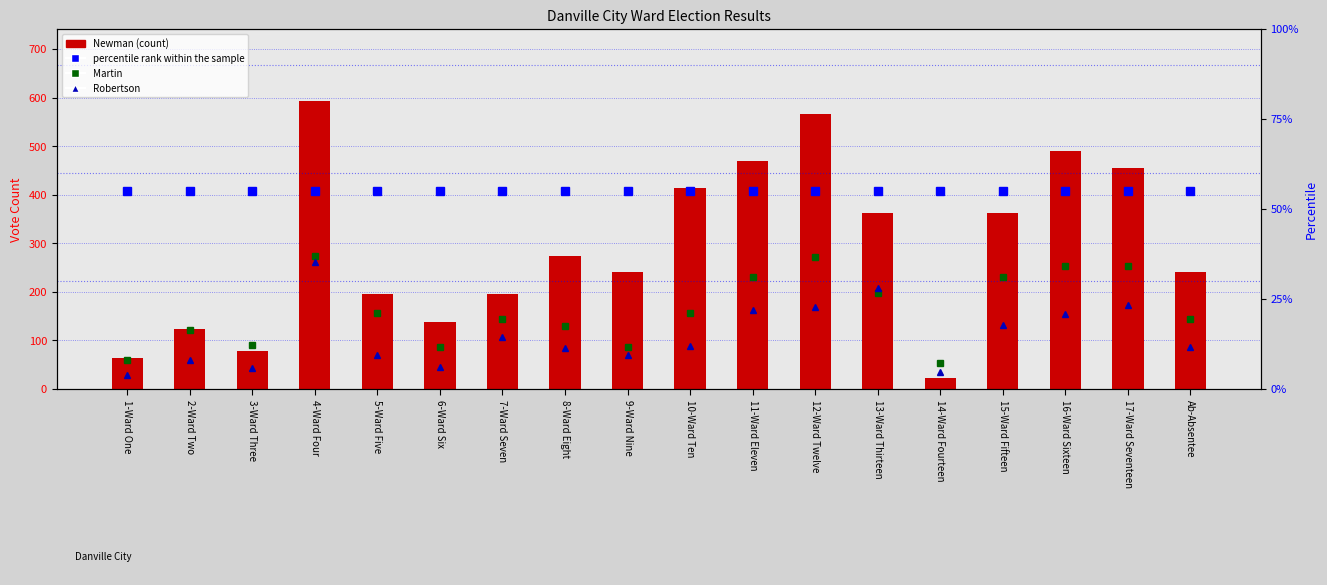

What is the difference between the maximum and minimum values in the Claudette S. Robertson series?

233